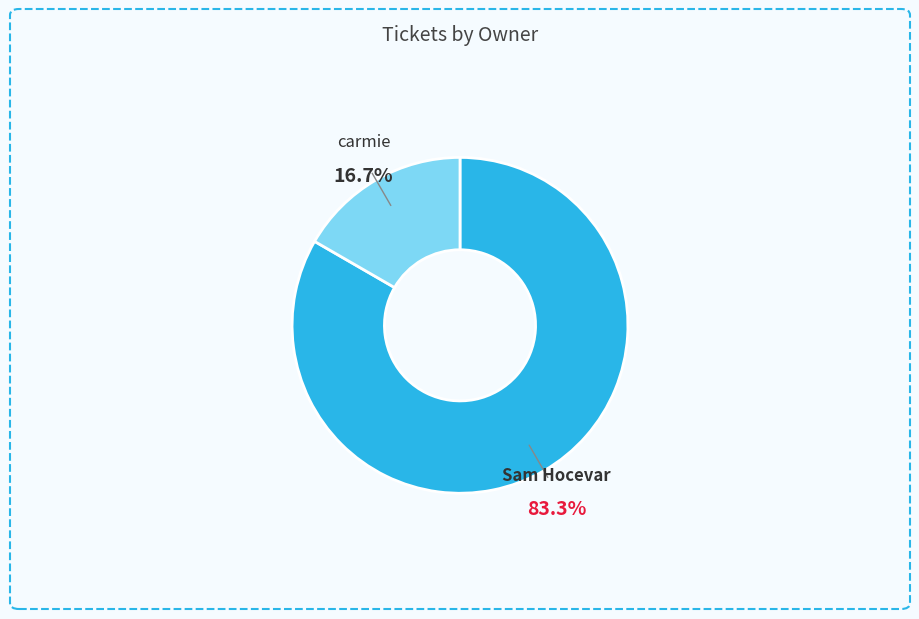

To the nearest percent, what portion does carmie represent?

17%